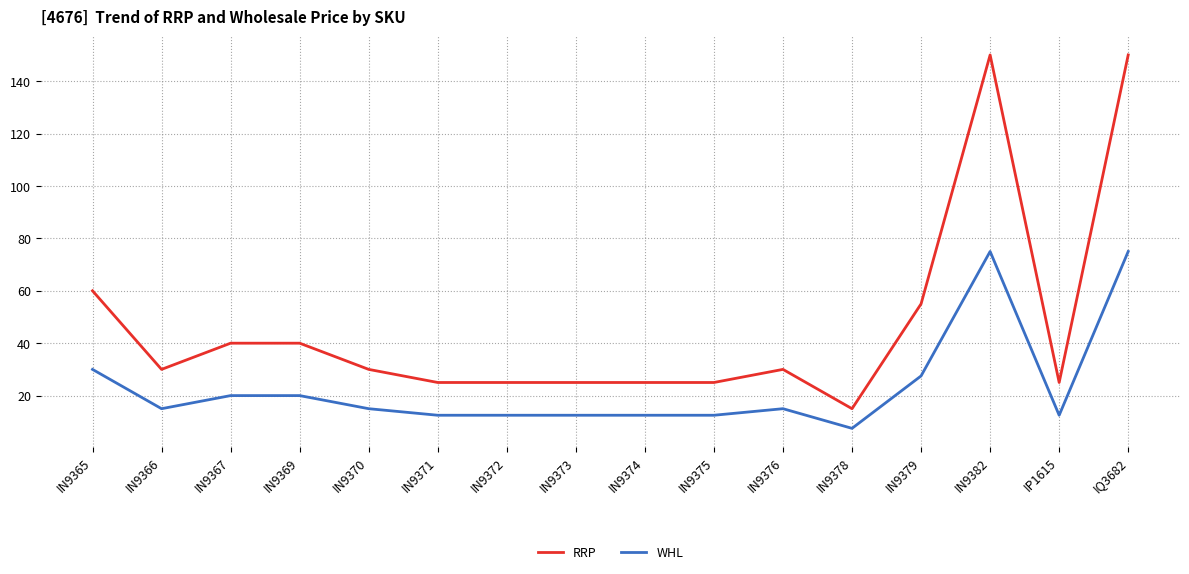

Count the number of categories in the chart.

16